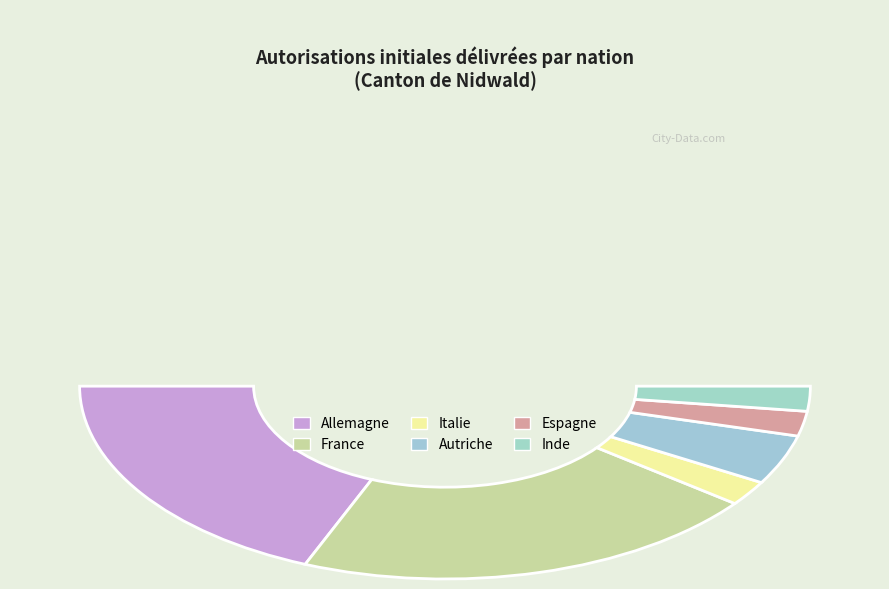

What is the change in value from Autriche to Inde?

-1